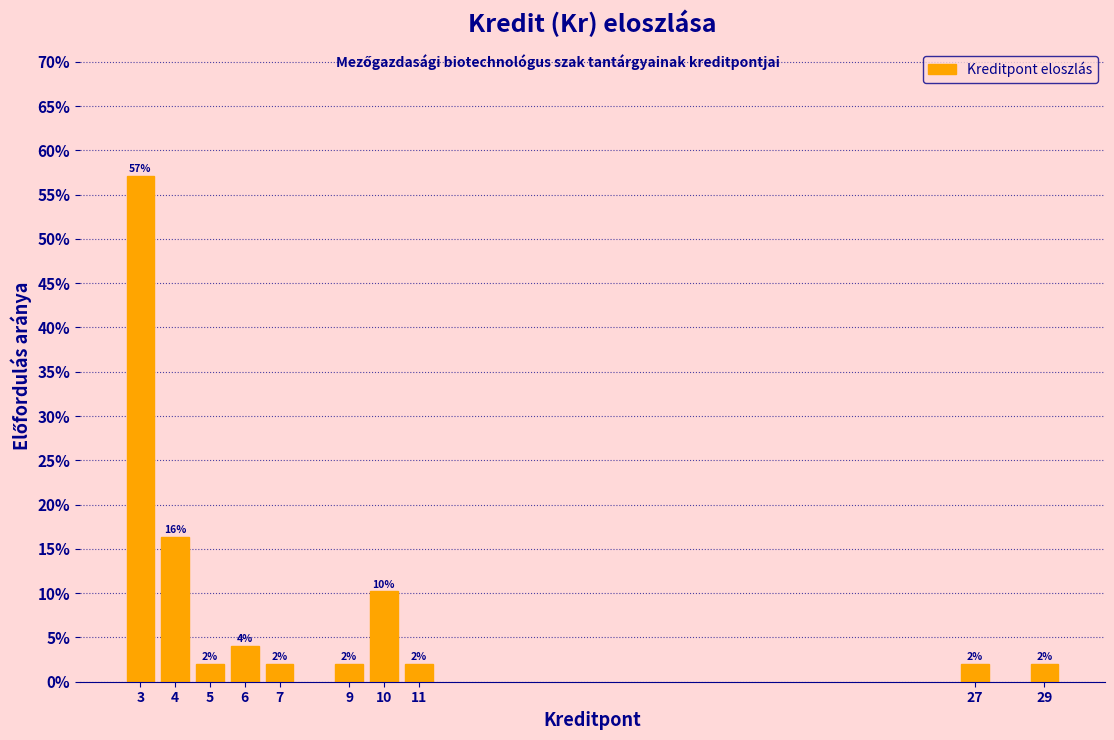

Are the bars horizontal?

No